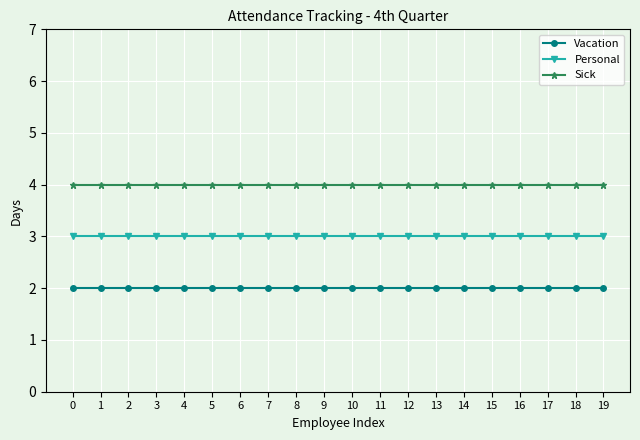

List the series in order of their peak value, lowest first.

Vacation, Personal, Sick